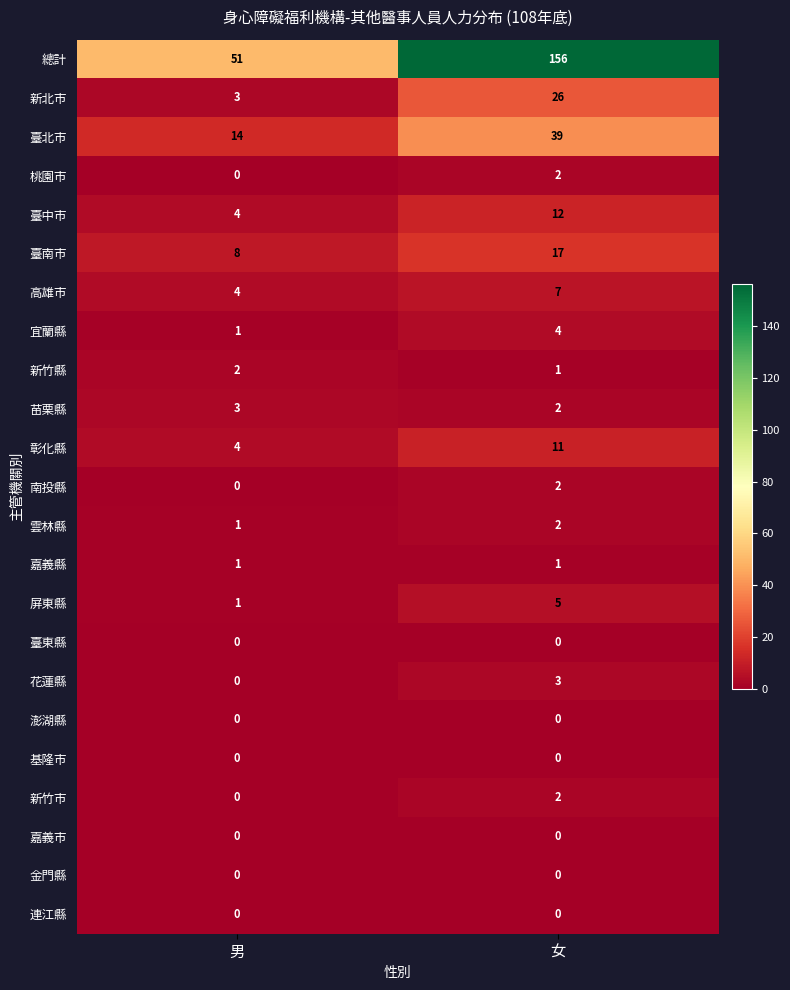

Between 男 and 女, which series saw the biggest shift?

總計